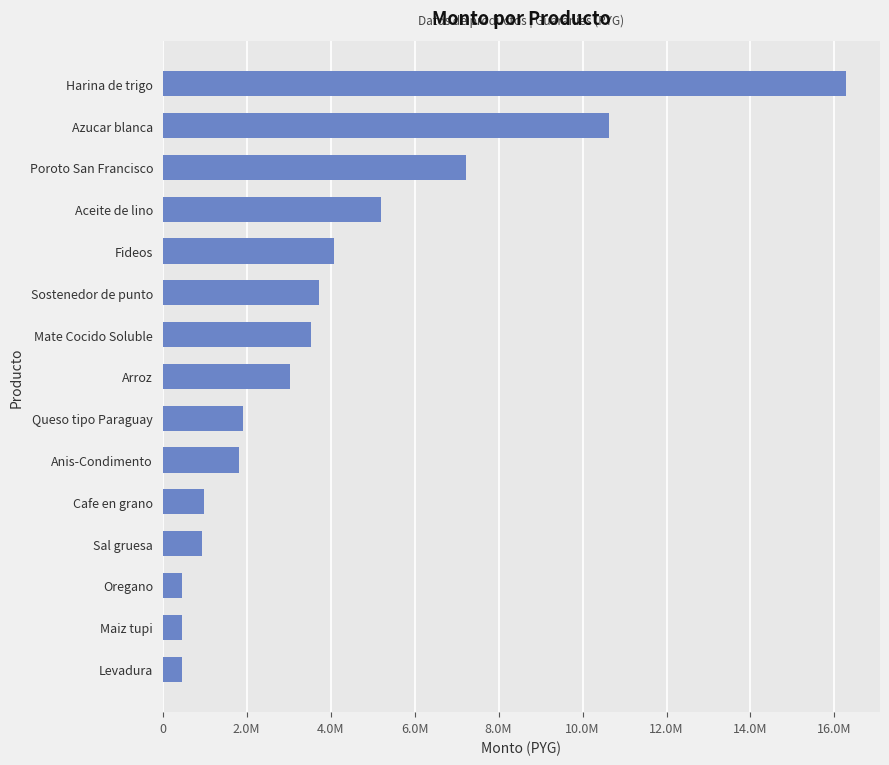

Are the bars horizontal?

Yes